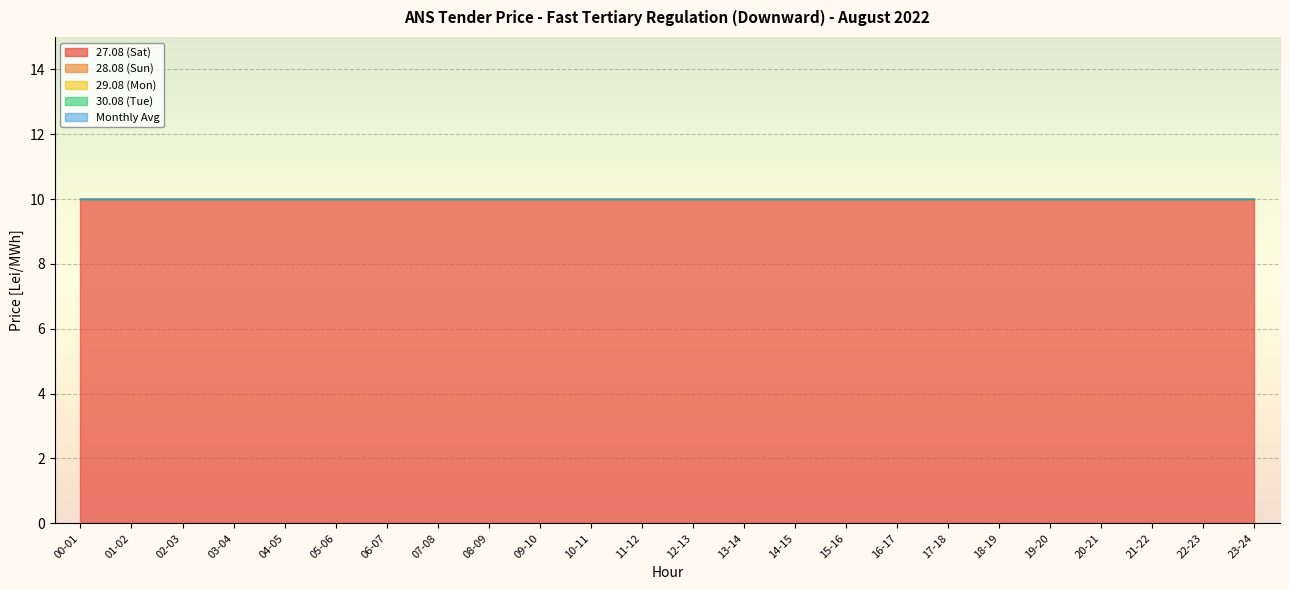

Is the value of 28.08 (Sun) at 12-13 greater than the value of Monthly Avg at 18-19?

No